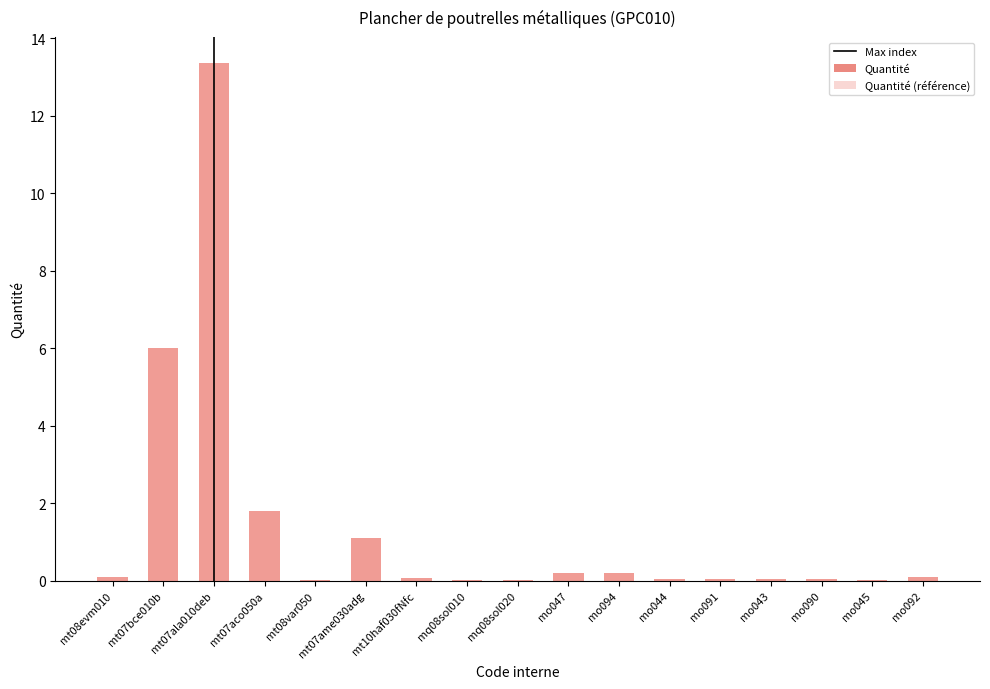

Does the chart contain any negative values?

No